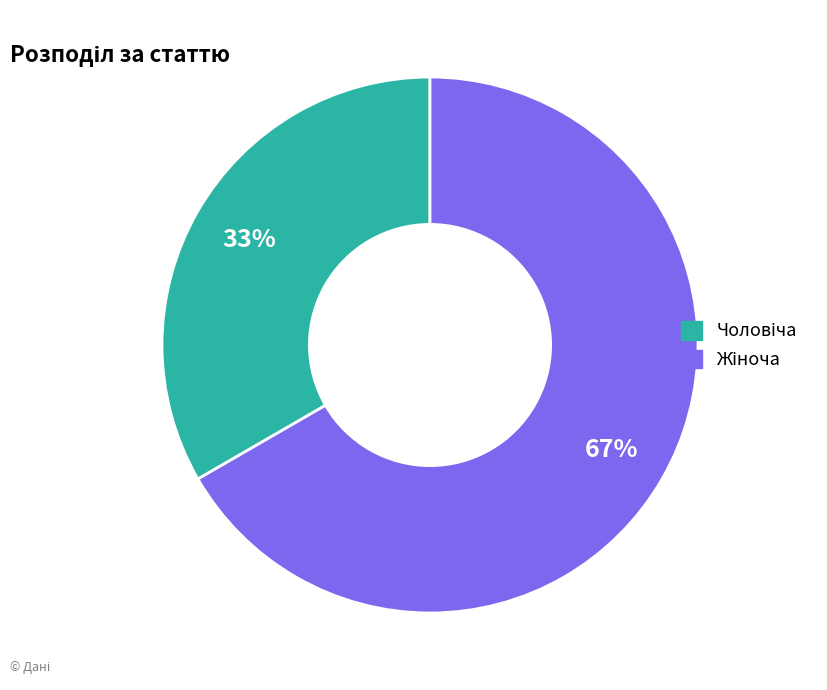

To the nearest percent, what is the average slice percentage?

50%